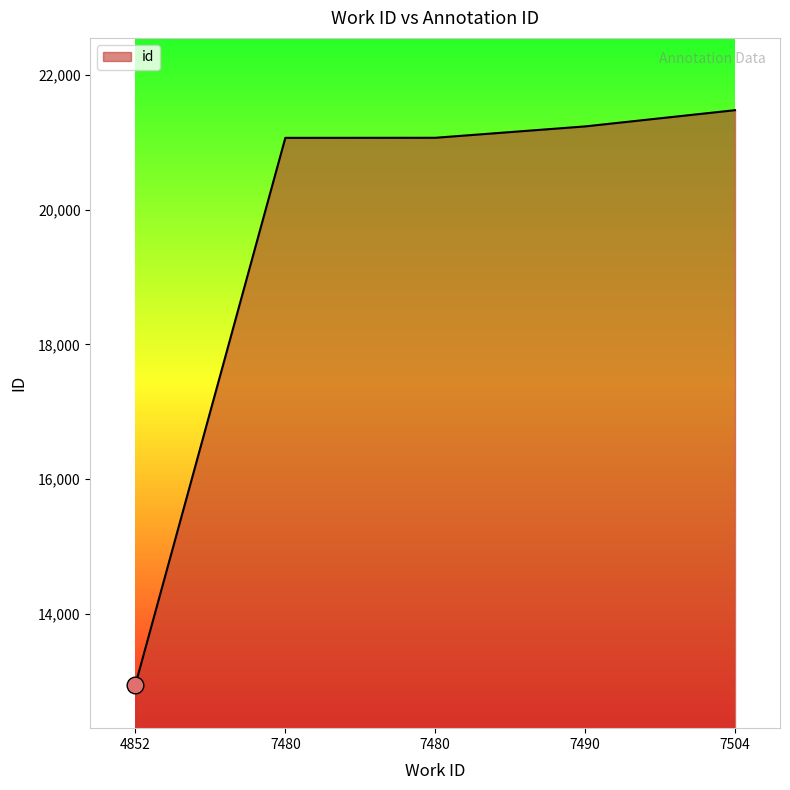

How many lines are shown in the chart?

1